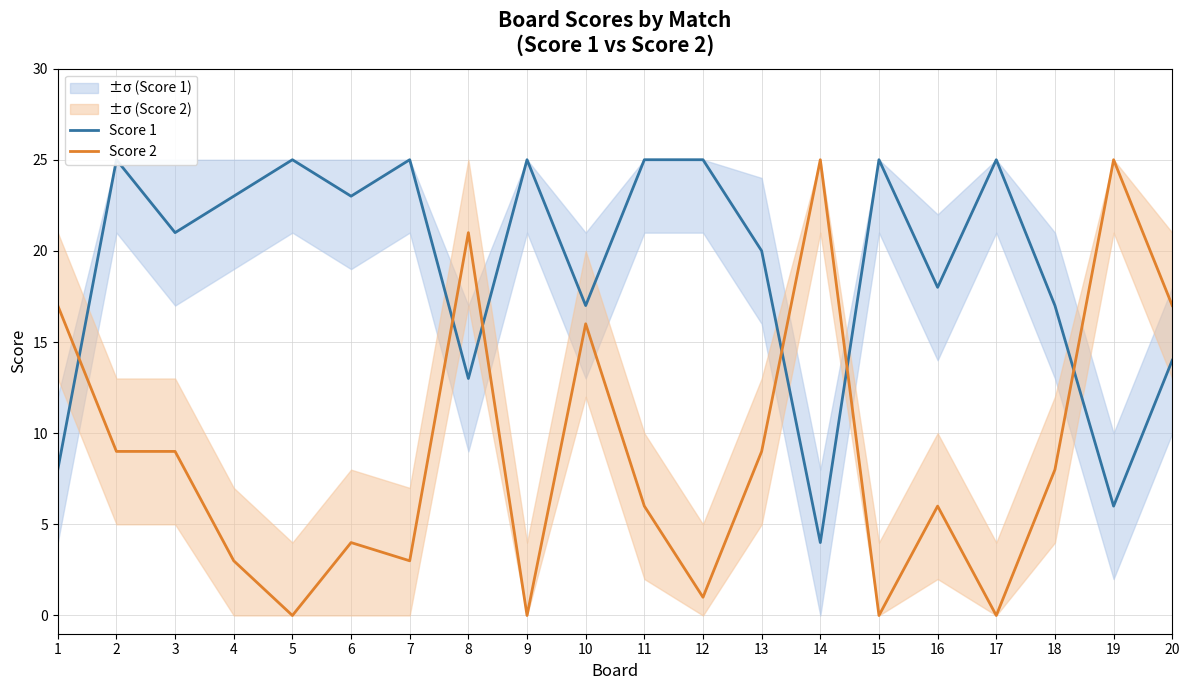

How many lines are shown in the chart?

2